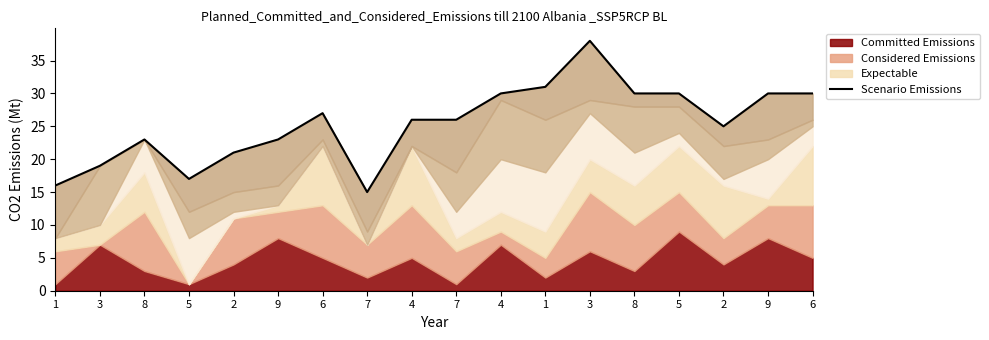

What is the difference between the values at 2 and 4?

1